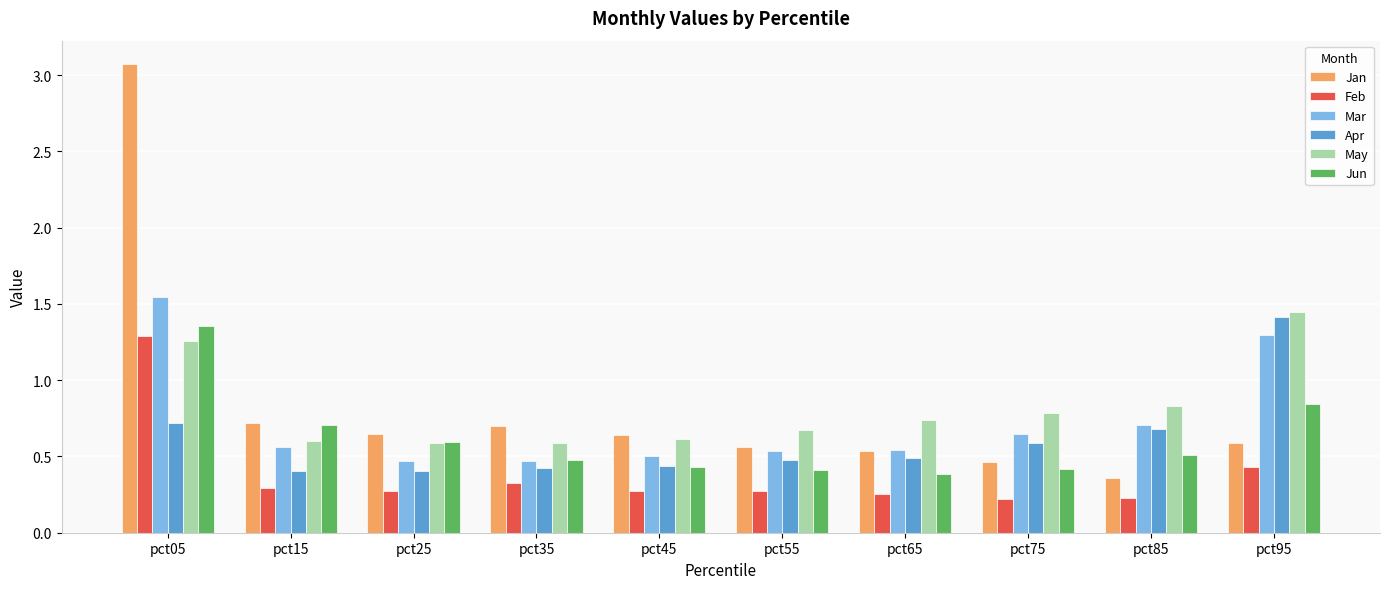

The value of Feb at pct05 is 2.2. True or false?

False